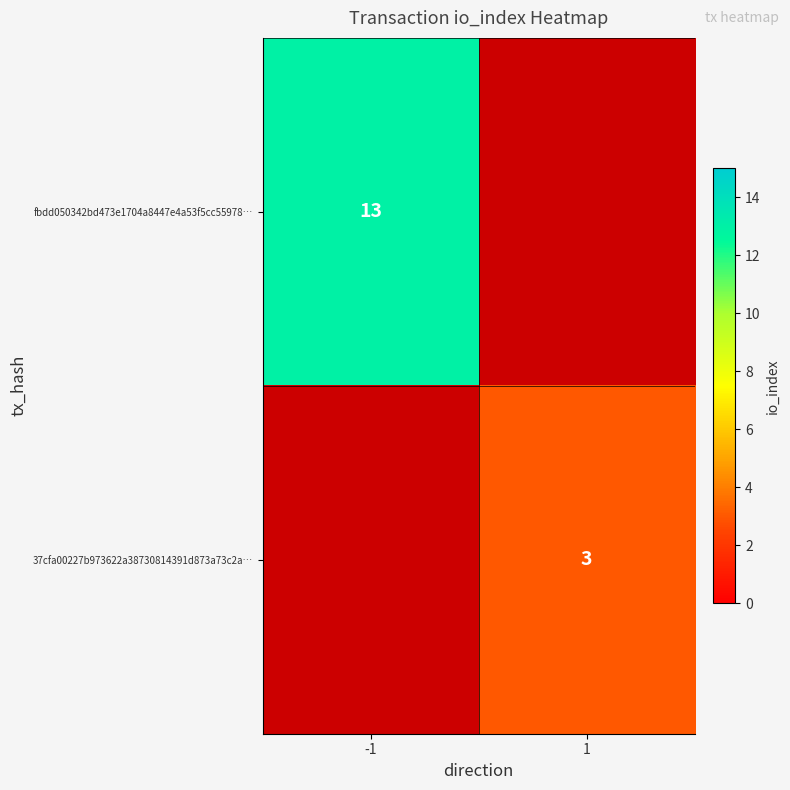

The 37cfa00227b973622a38730814391d873a73c2a… series shows 5 at 1. True or false?

False